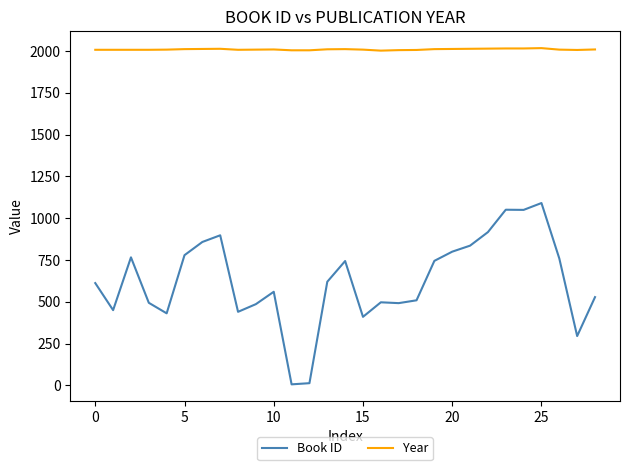

True or false: Book ID and Year cross at least once.

False